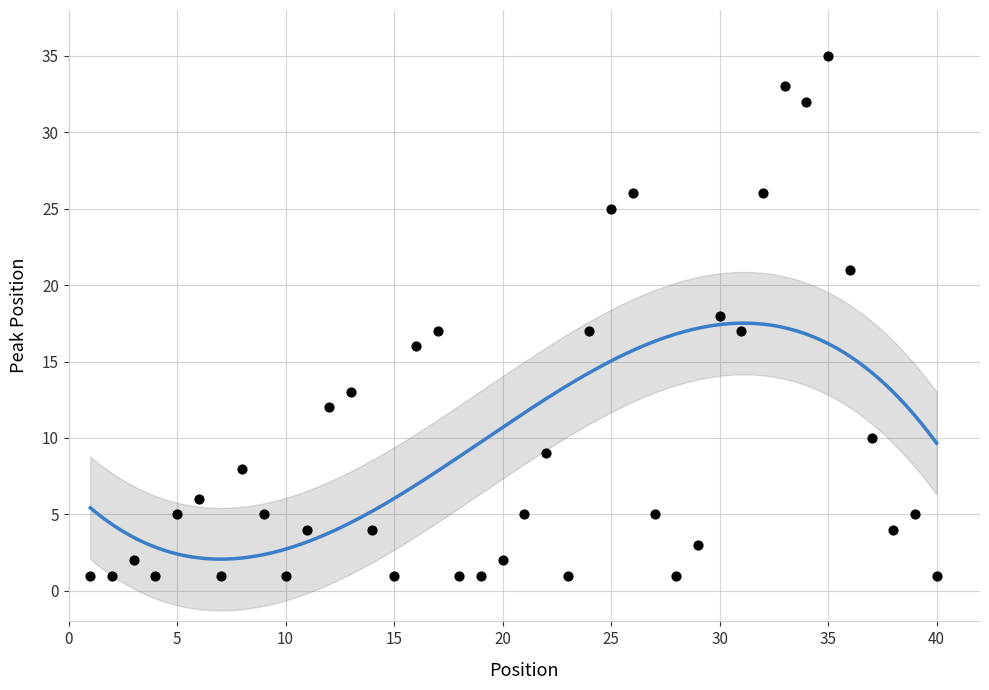

What is the range of X values (max minus min)?

39